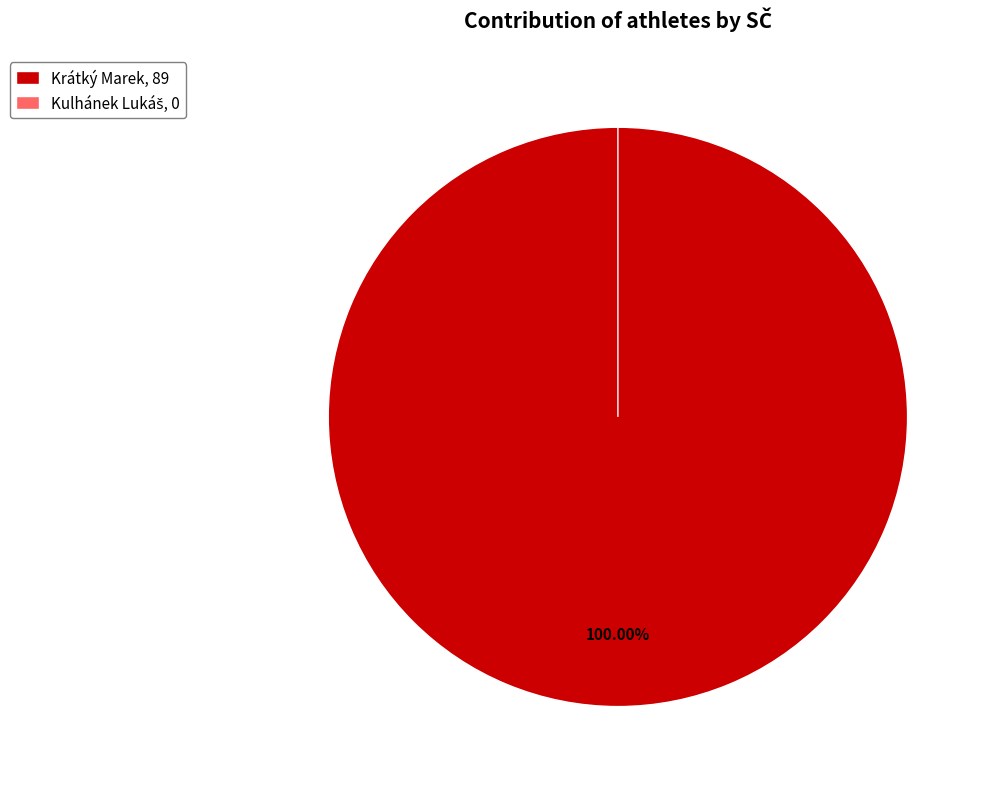

How many slices are in this pie chart?

2